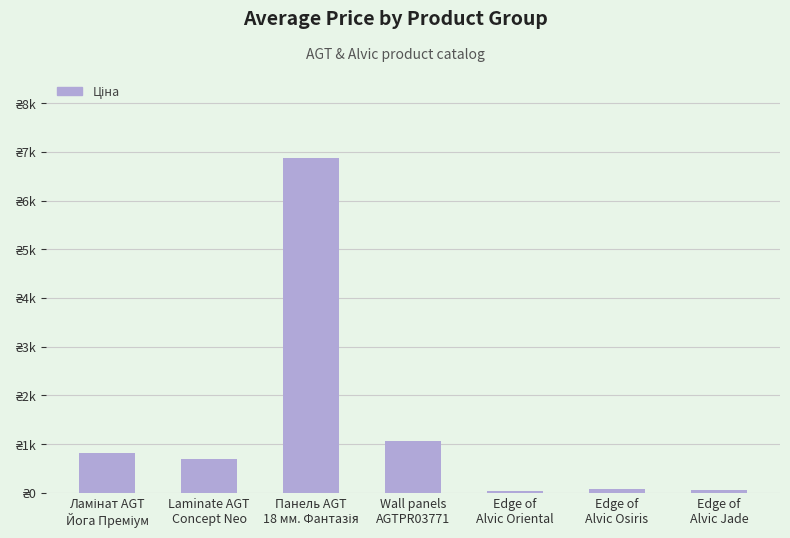

What is the label of the 7th bar from the right?

Ламінат AGT
Йога Преміум